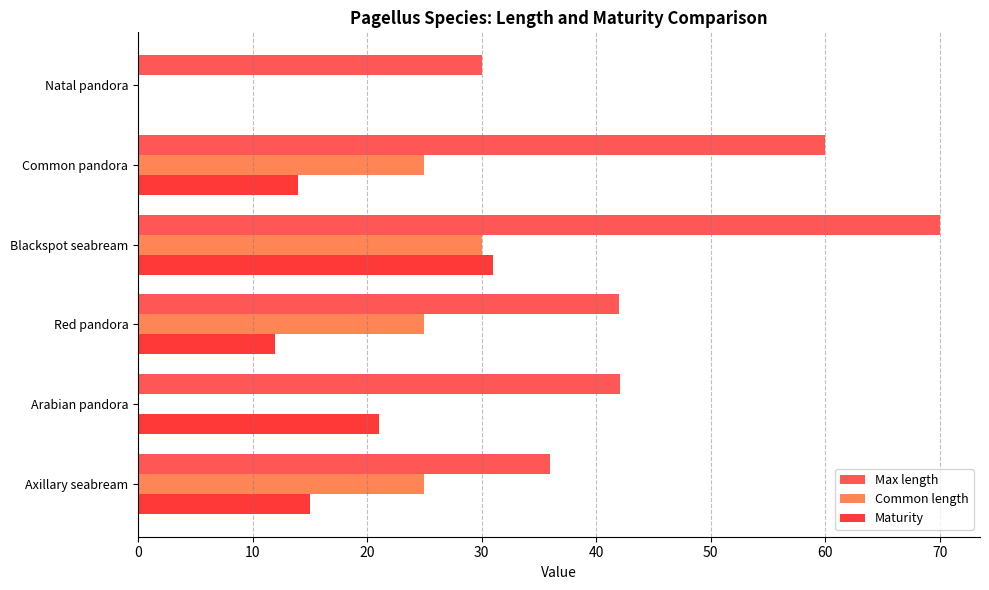

Is it true that Common length equals 18.1 at Arabian pandora?

False